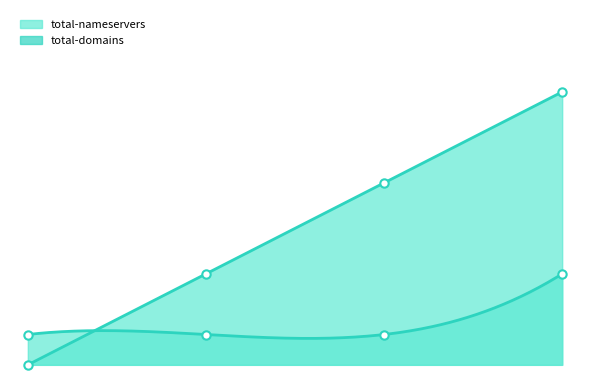

At how many categories does at least one series exceed 0?

4